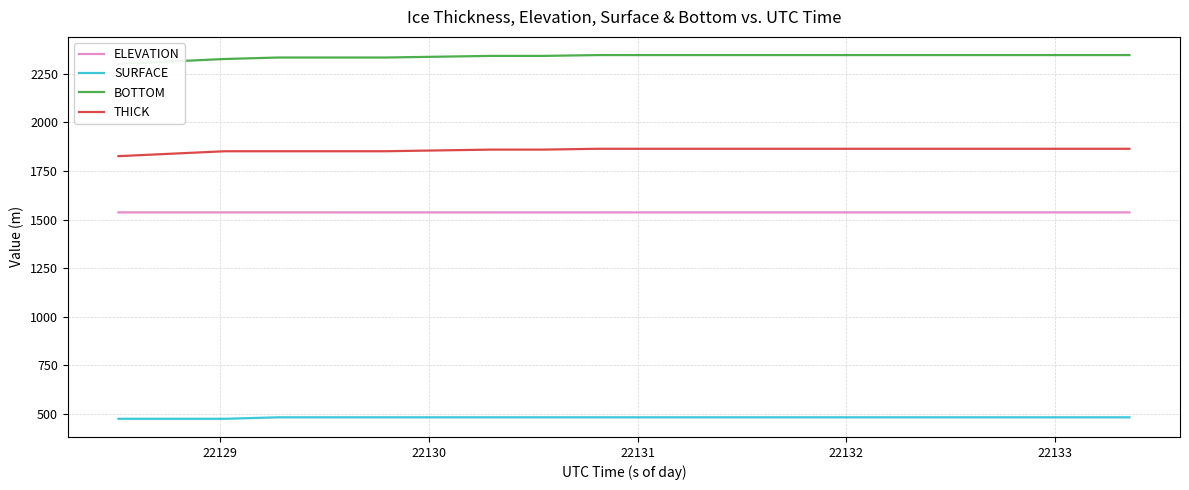

True or false: SURFACE and THICK cross at least once.

False